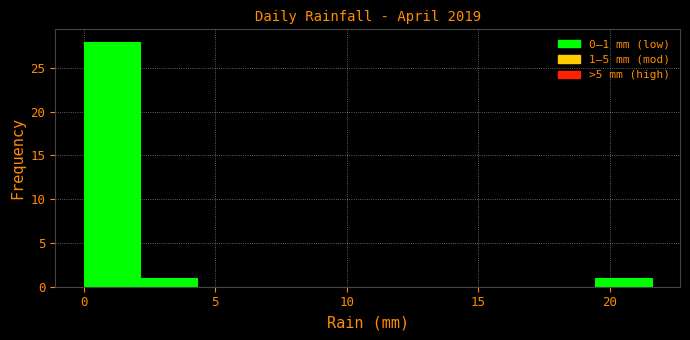

Which range on the x-axis has the tallest bar?

0.0 to 2.0